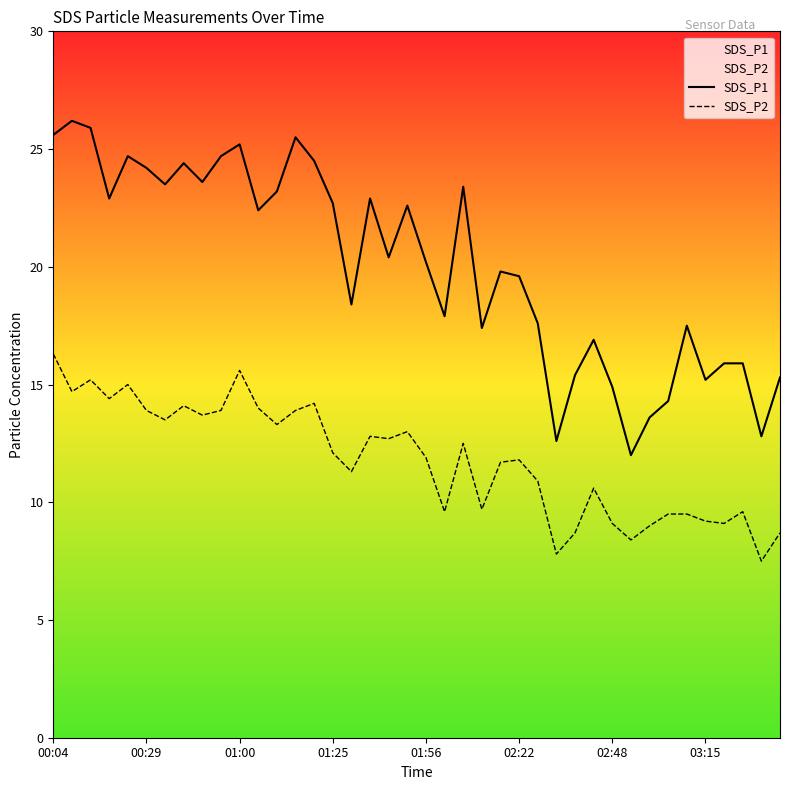

What is the value of the SDS_P1 point at the 23rd from the left?

23.4